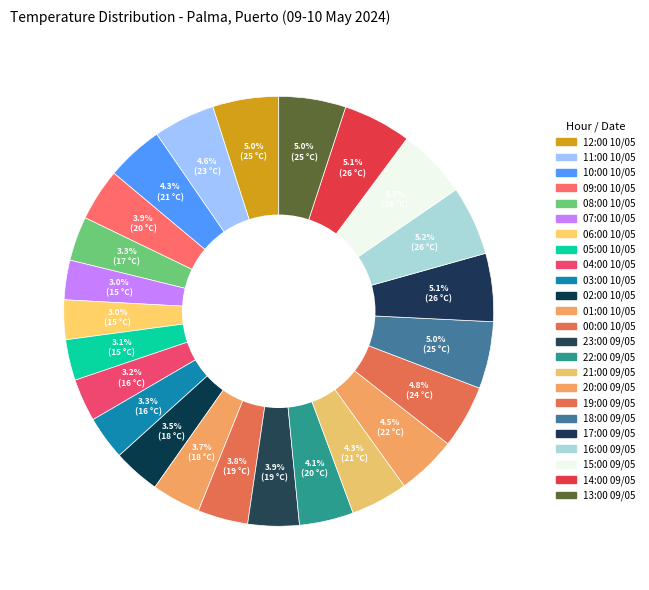

How many slices are in this pie chart?

24